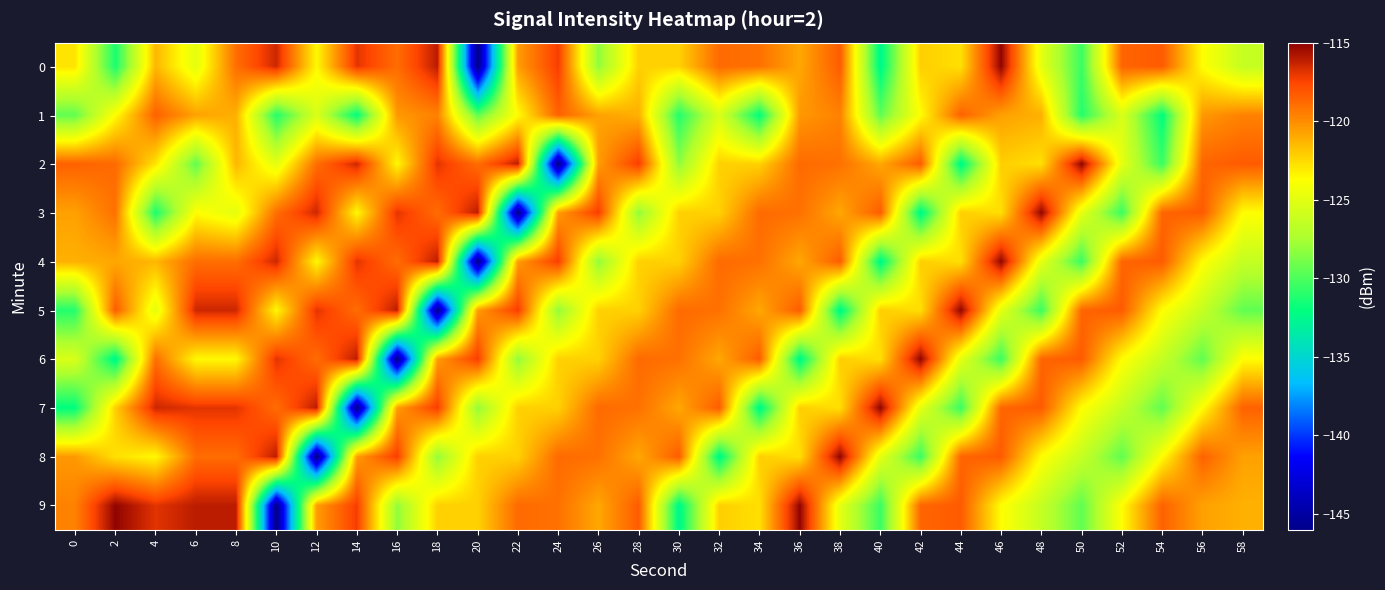

What is the total value across all series at 14?

-1224.7